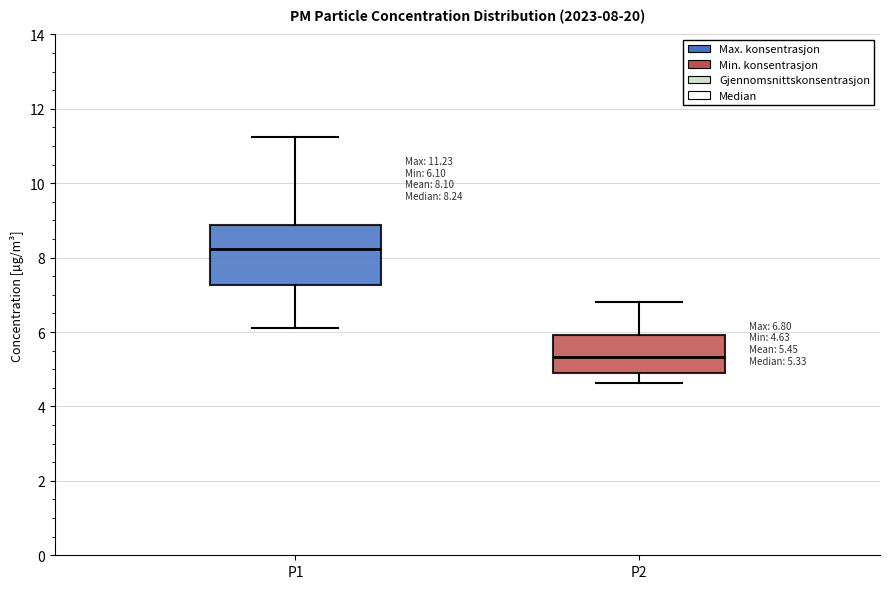

Which box's median line is the lowest?

P2